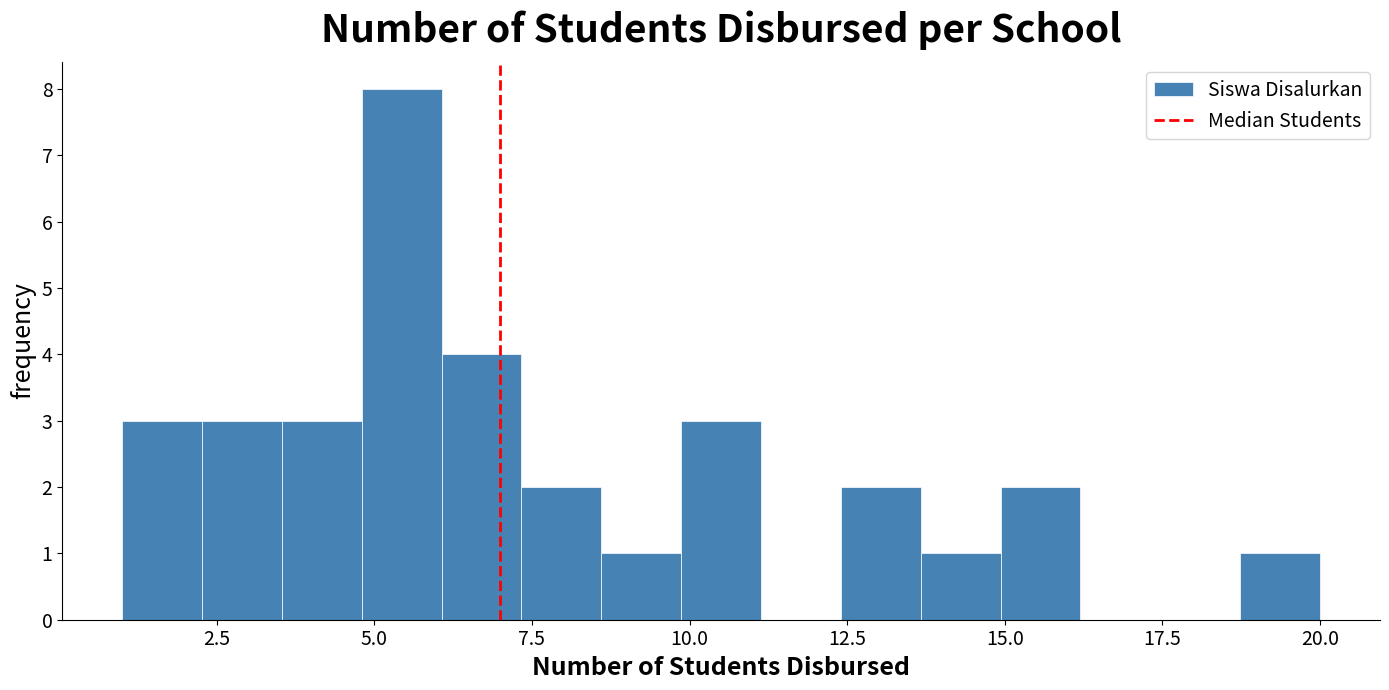

Read against the x-axis, roughly where is the centre of the tallest bar?

5.5